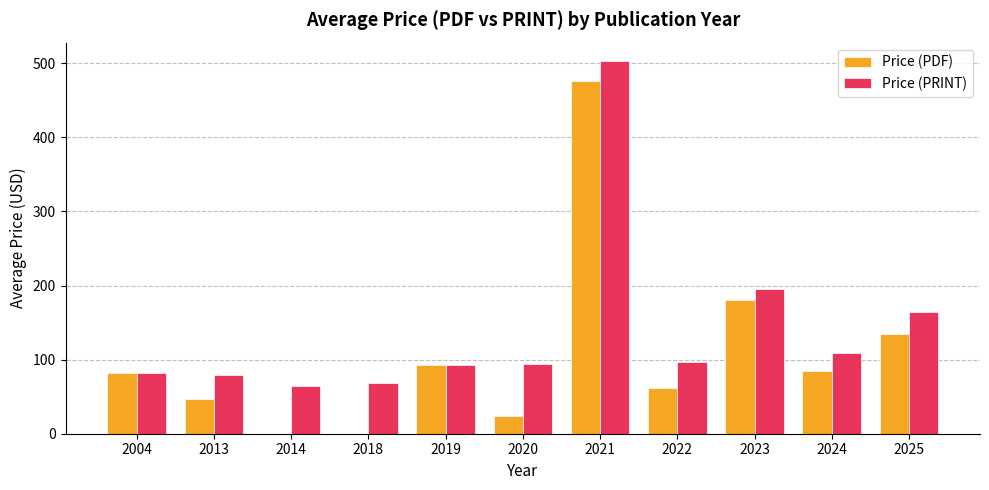

Which category has the highest value in the Price (PDF) series?

2021